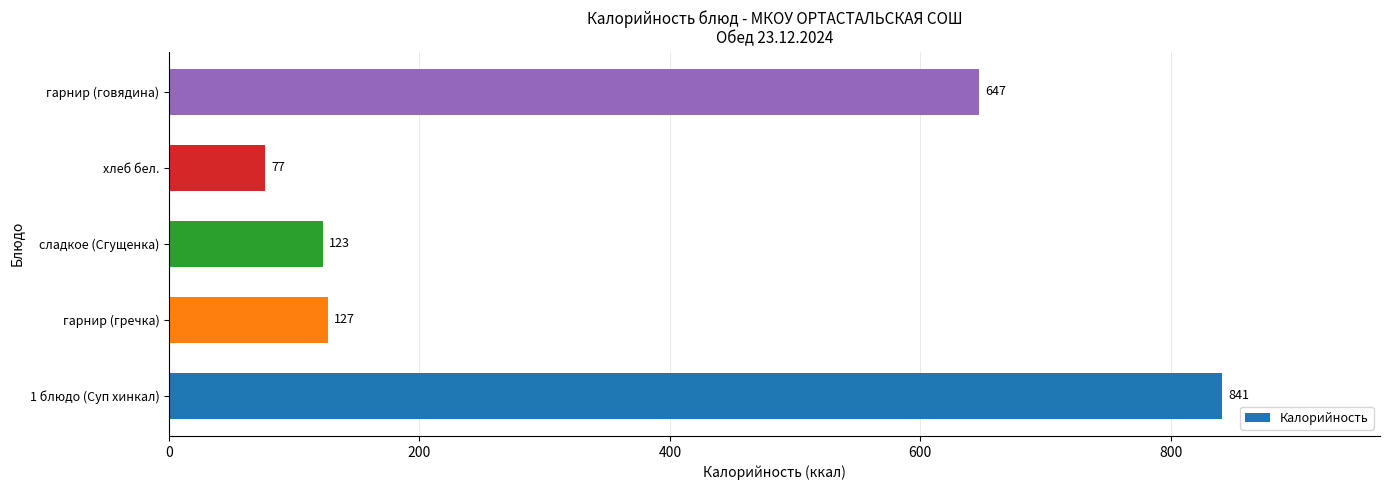

True or false: the data shows 647 at гарнир (говядина).

True